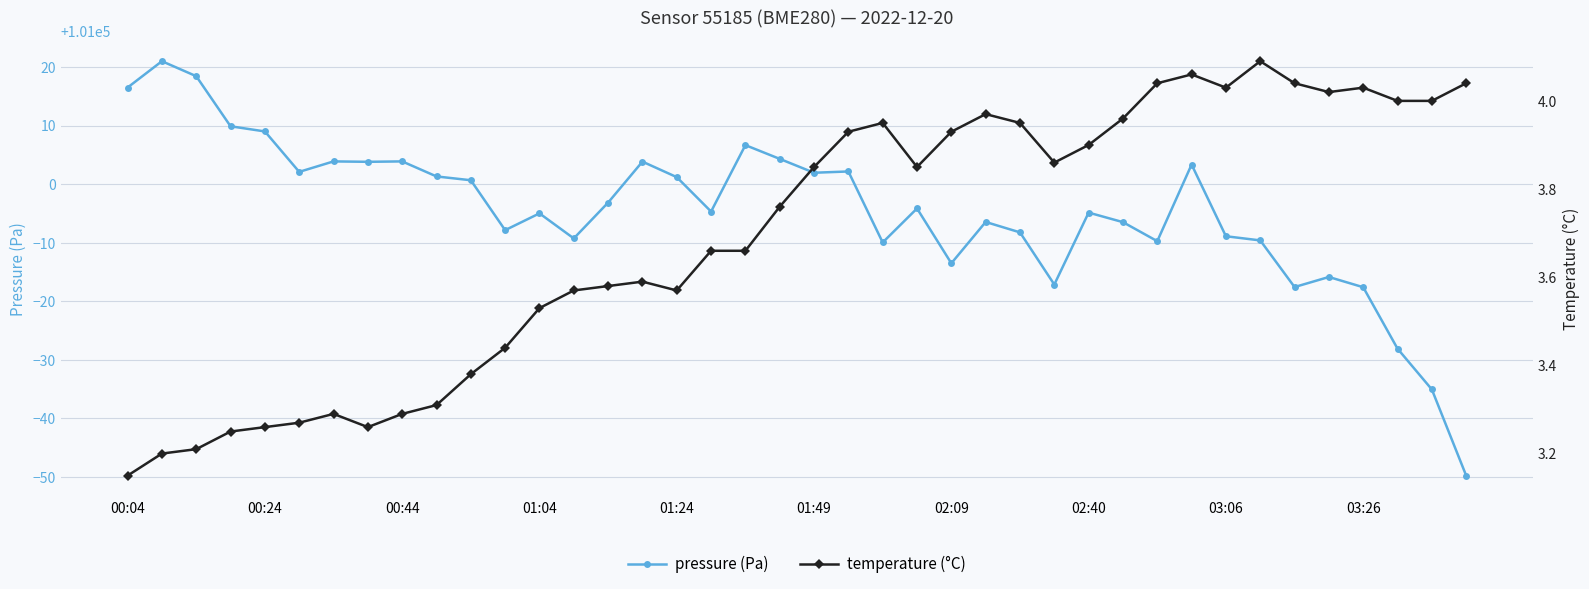

Which category has the highest value in the temperature (°C) series?

33